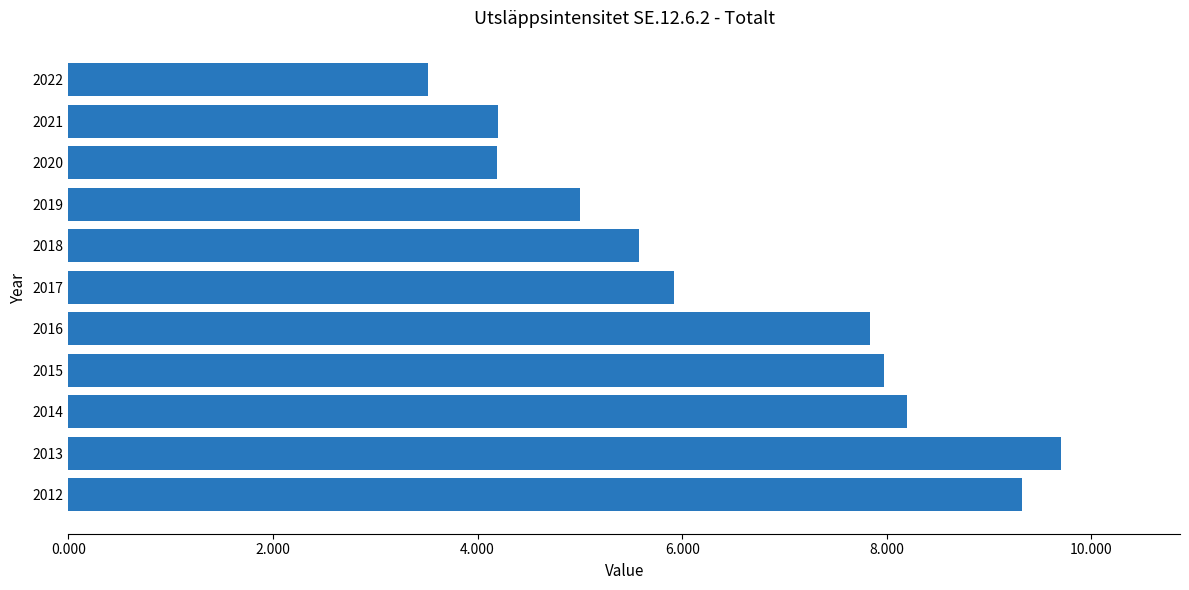

How many distinct data groups are displayed?

1